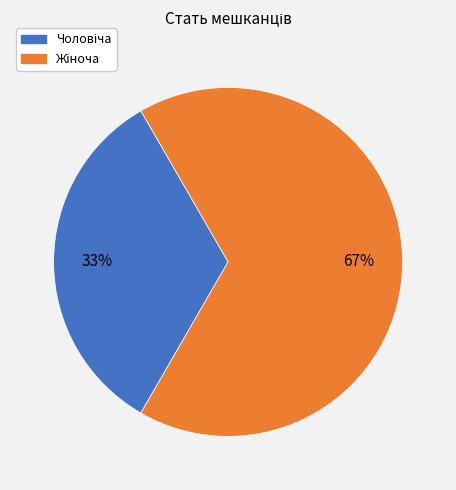

How many slices are in this pie chart?

2